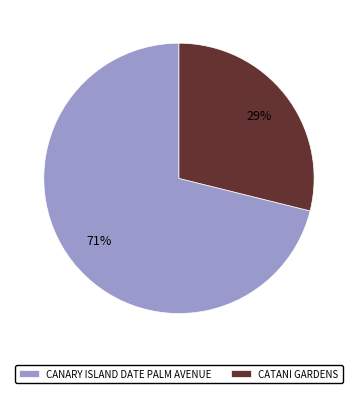

The CATANI GARDENS slice represents 34% of the pie. True or false?

False